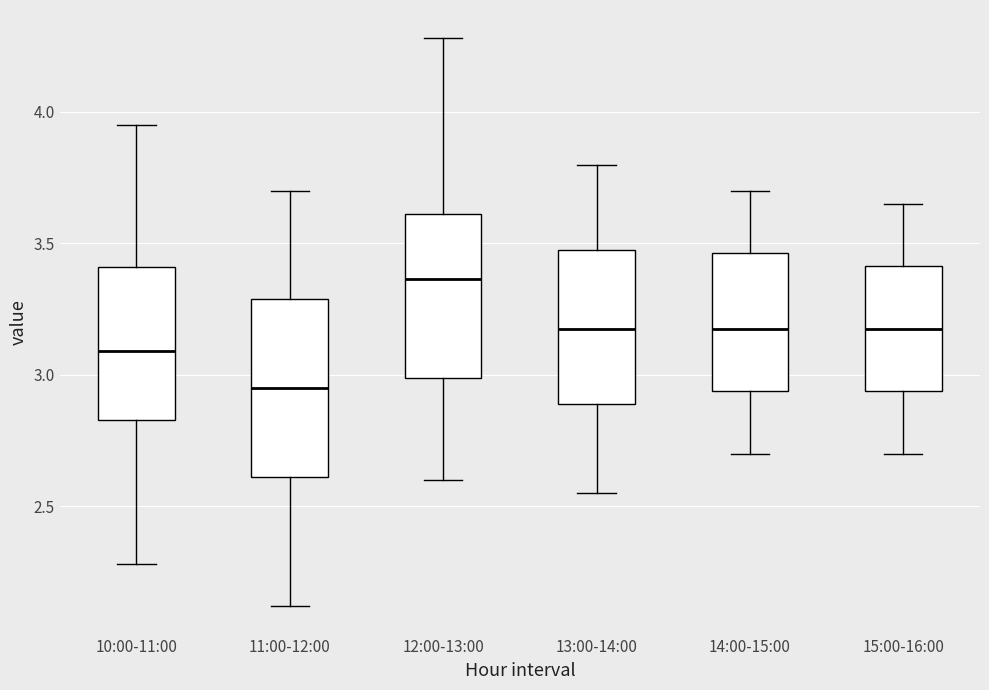

Which box's median line is the lowest?

11:00-12:00